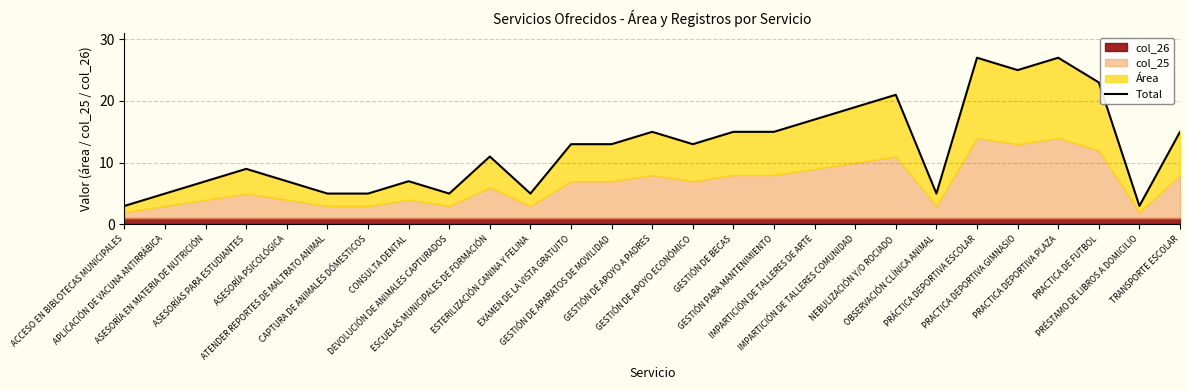

Where is the first local minimum?

DEVOLUCIÓN DE ANIMALES CAPTURADOS